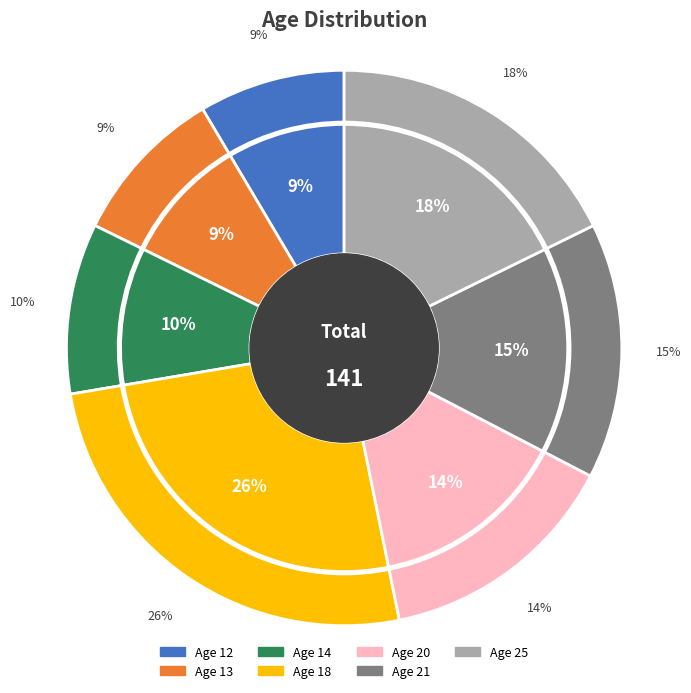

Is there a majority slice in this chart?

No